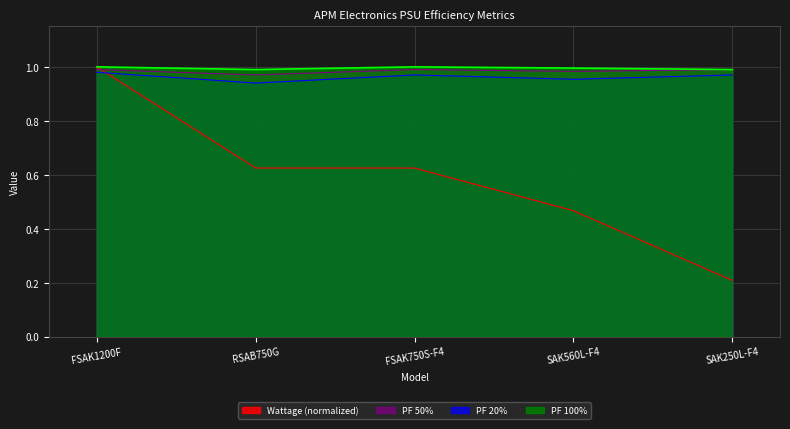

Which series has the largest total across all categories?

PF 100%